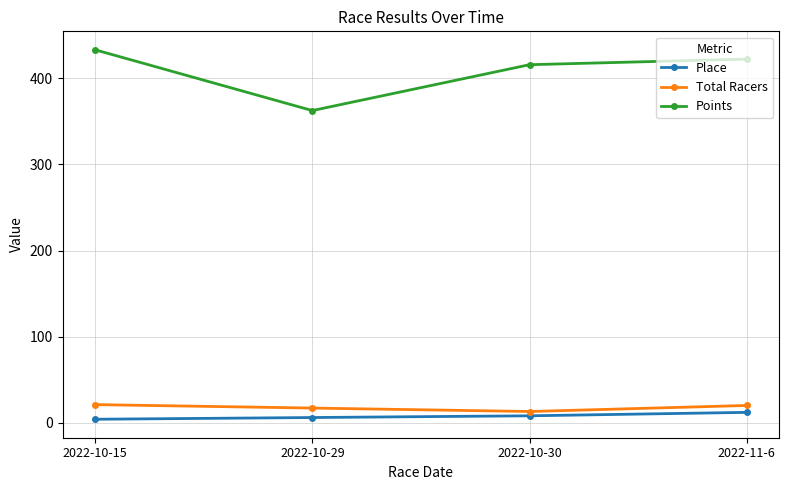

True or false: Points and Total Racers cross at least once.

False